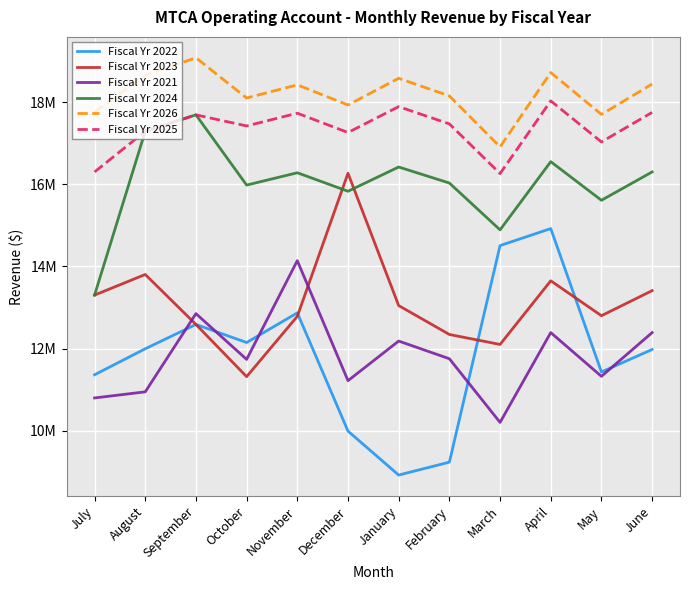

How many interior local peaks does the Fiscal Yr 2021 series have?

4